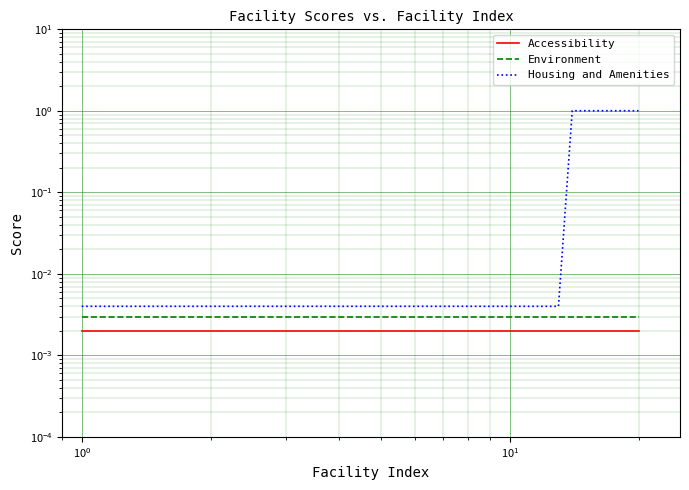

At 13, list the series in order from largest to smallest.

Housing and Amenities, Environment, Accessibility